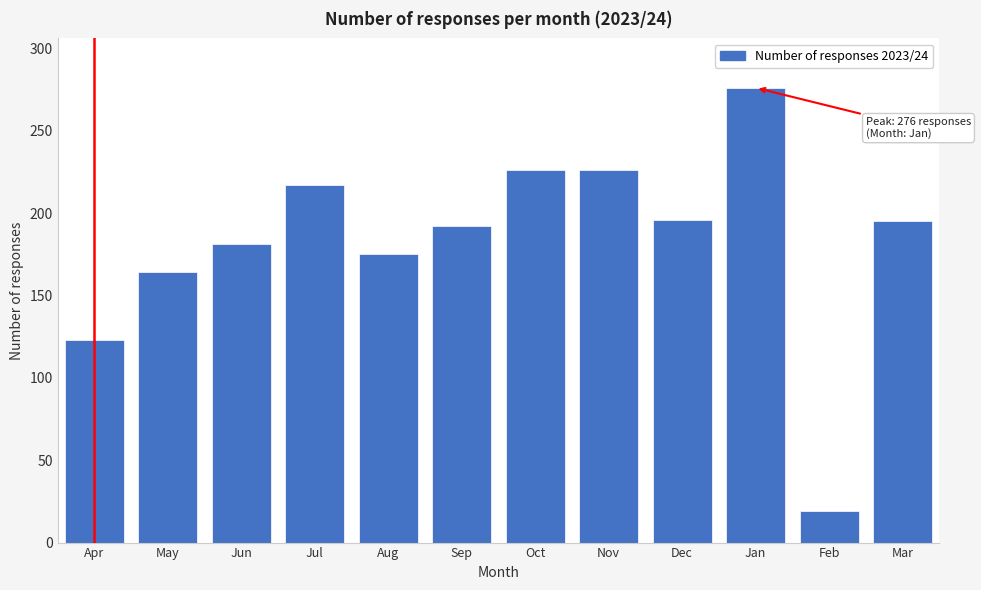

What is the change in value from Nov to Feb?

-207